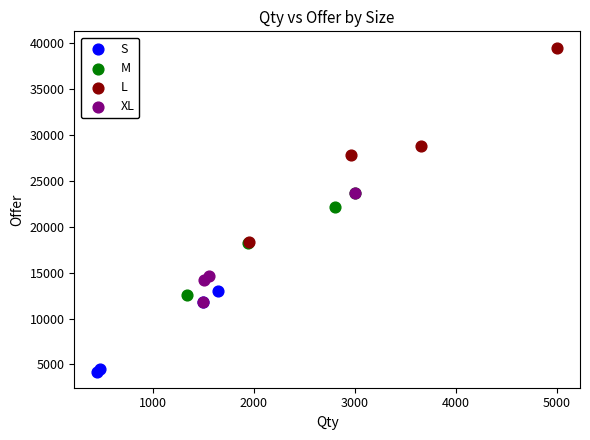

What are all the series names shown in the legend?

S, M, L, XL